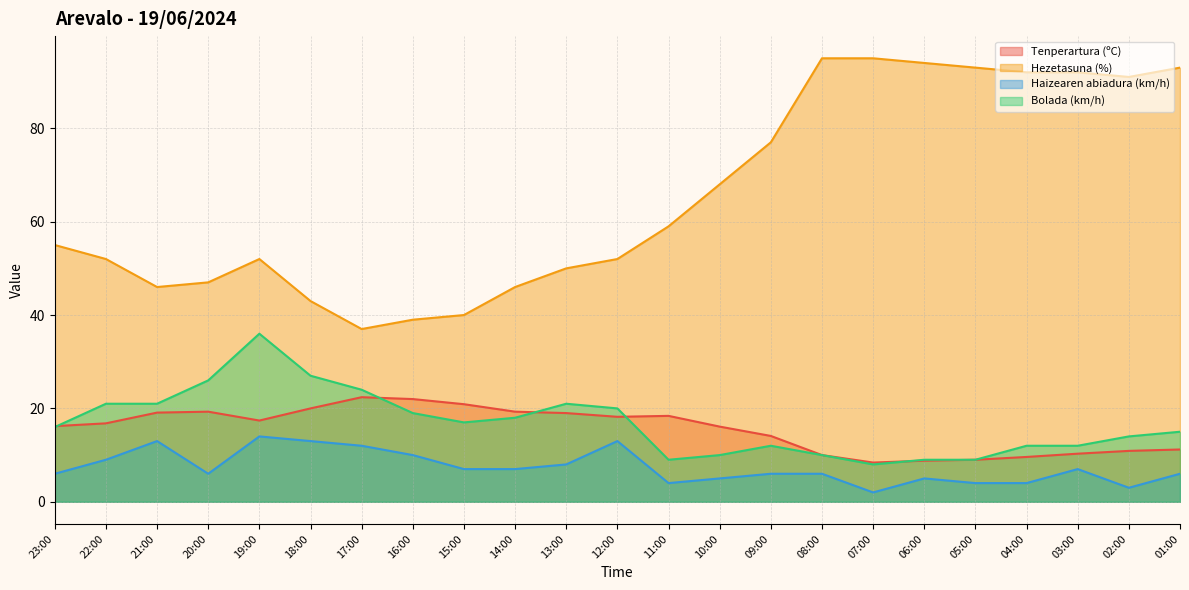

True or false: Tenperartura (ºC) and Hezetasuna (%) cross at least once.

False